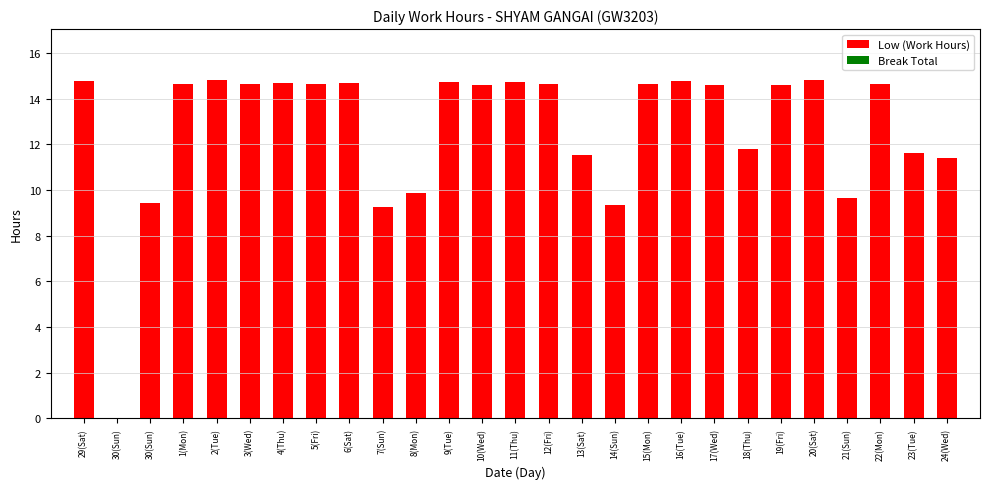

Are the bars horizontal?

No